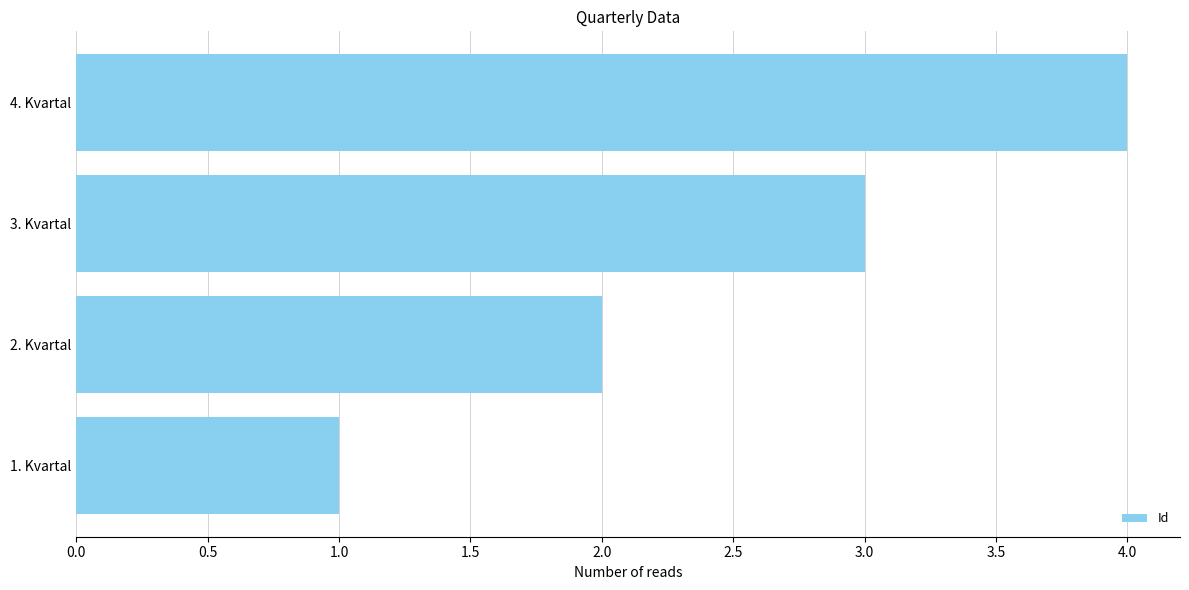

How many values are below 3?

2